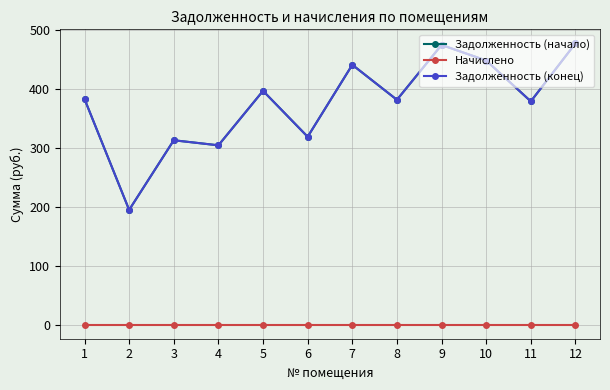

At how many categories does at least one series exceed 19?

12